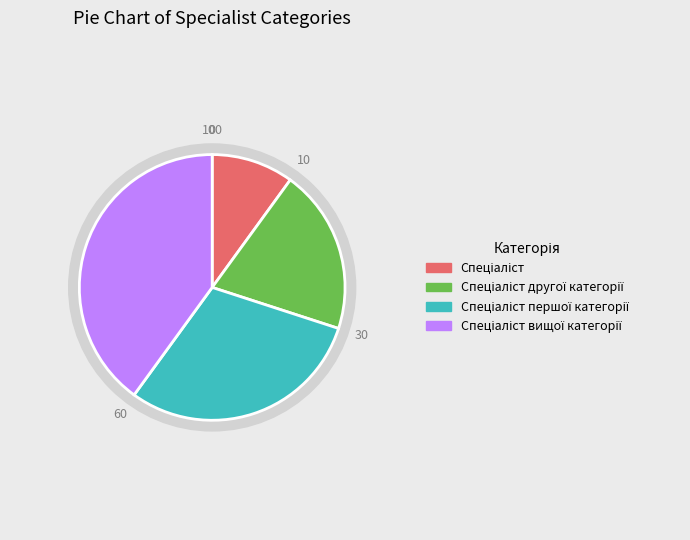

Which category has the biggest portion of the pie?

Спеціаліст вищої категорії